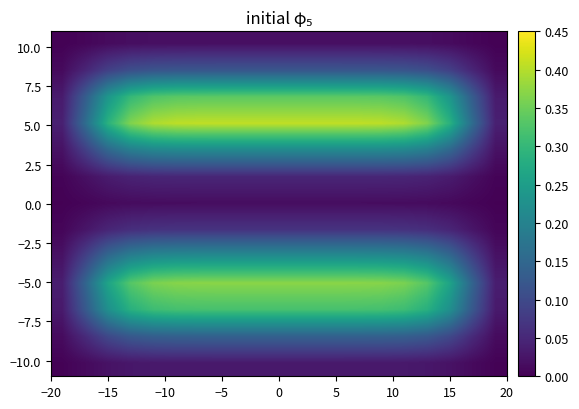

Count the number of data series in this chart.

13